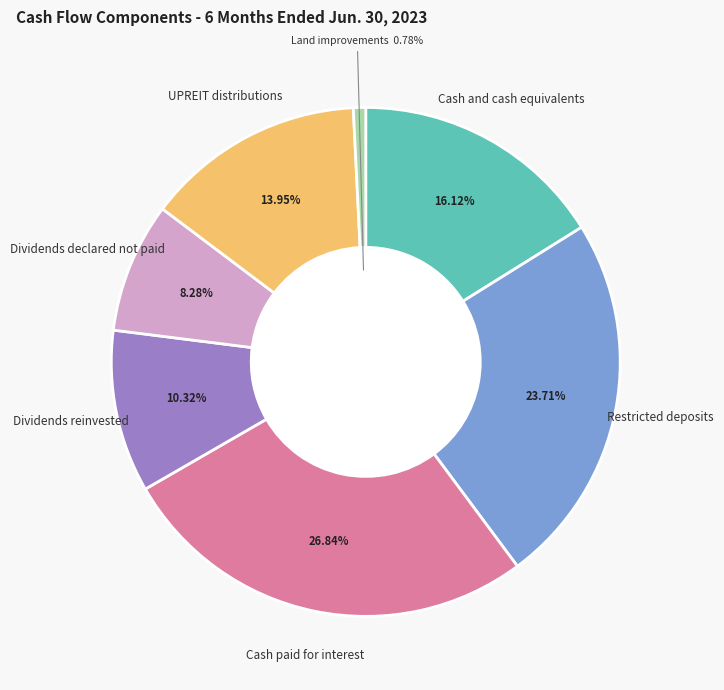

Is there a majority slice in this chart?

No